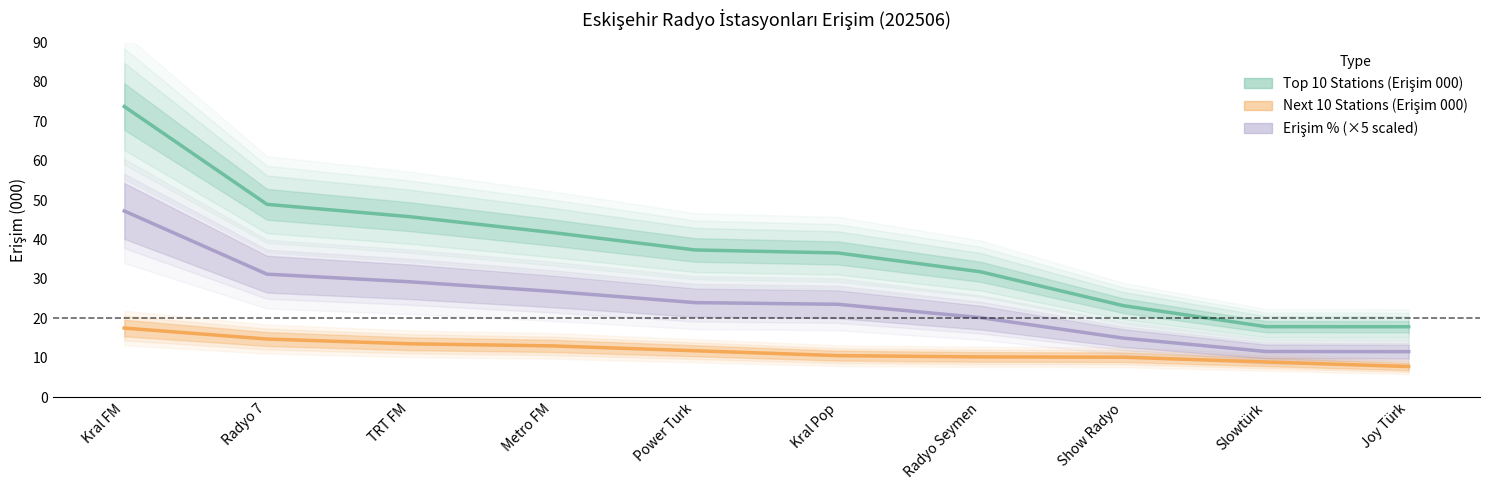

What is the difference between the Next 10 Stations (Erişim 000) values at Radyo Seymen and Power Turk?

1.6